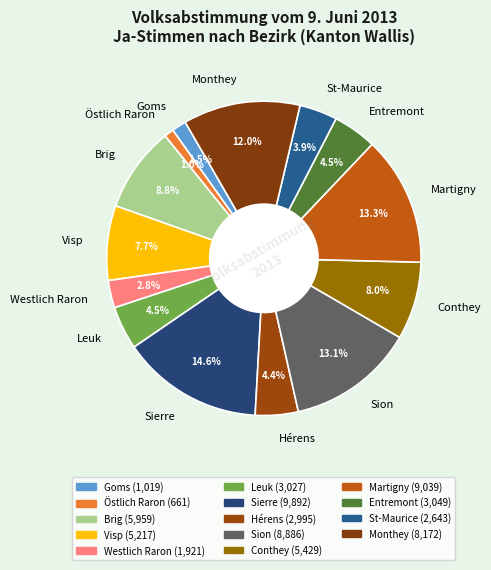

Which slice is the smallest?

Östlich Raron